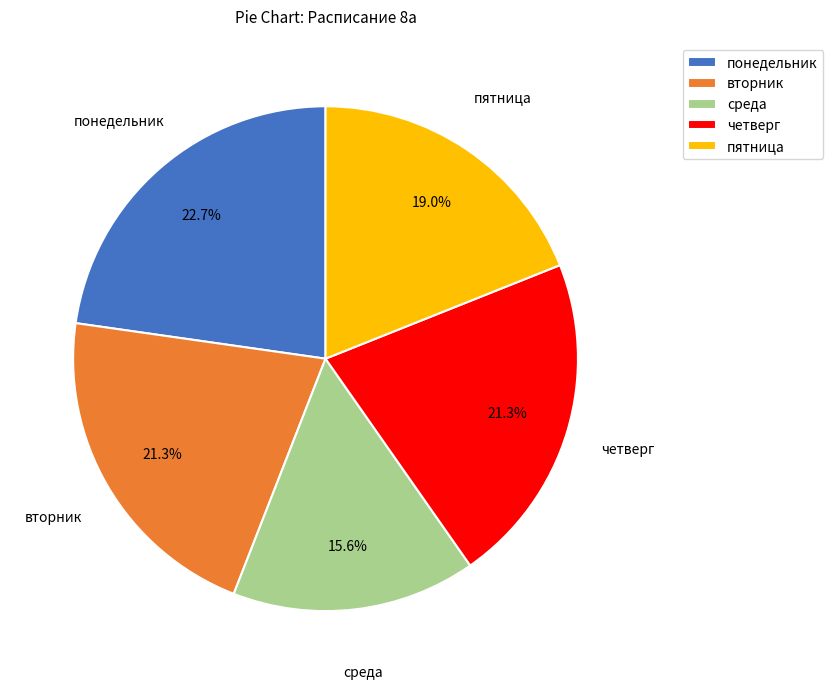

Combined, do среда and пятница account for over 50%?

No